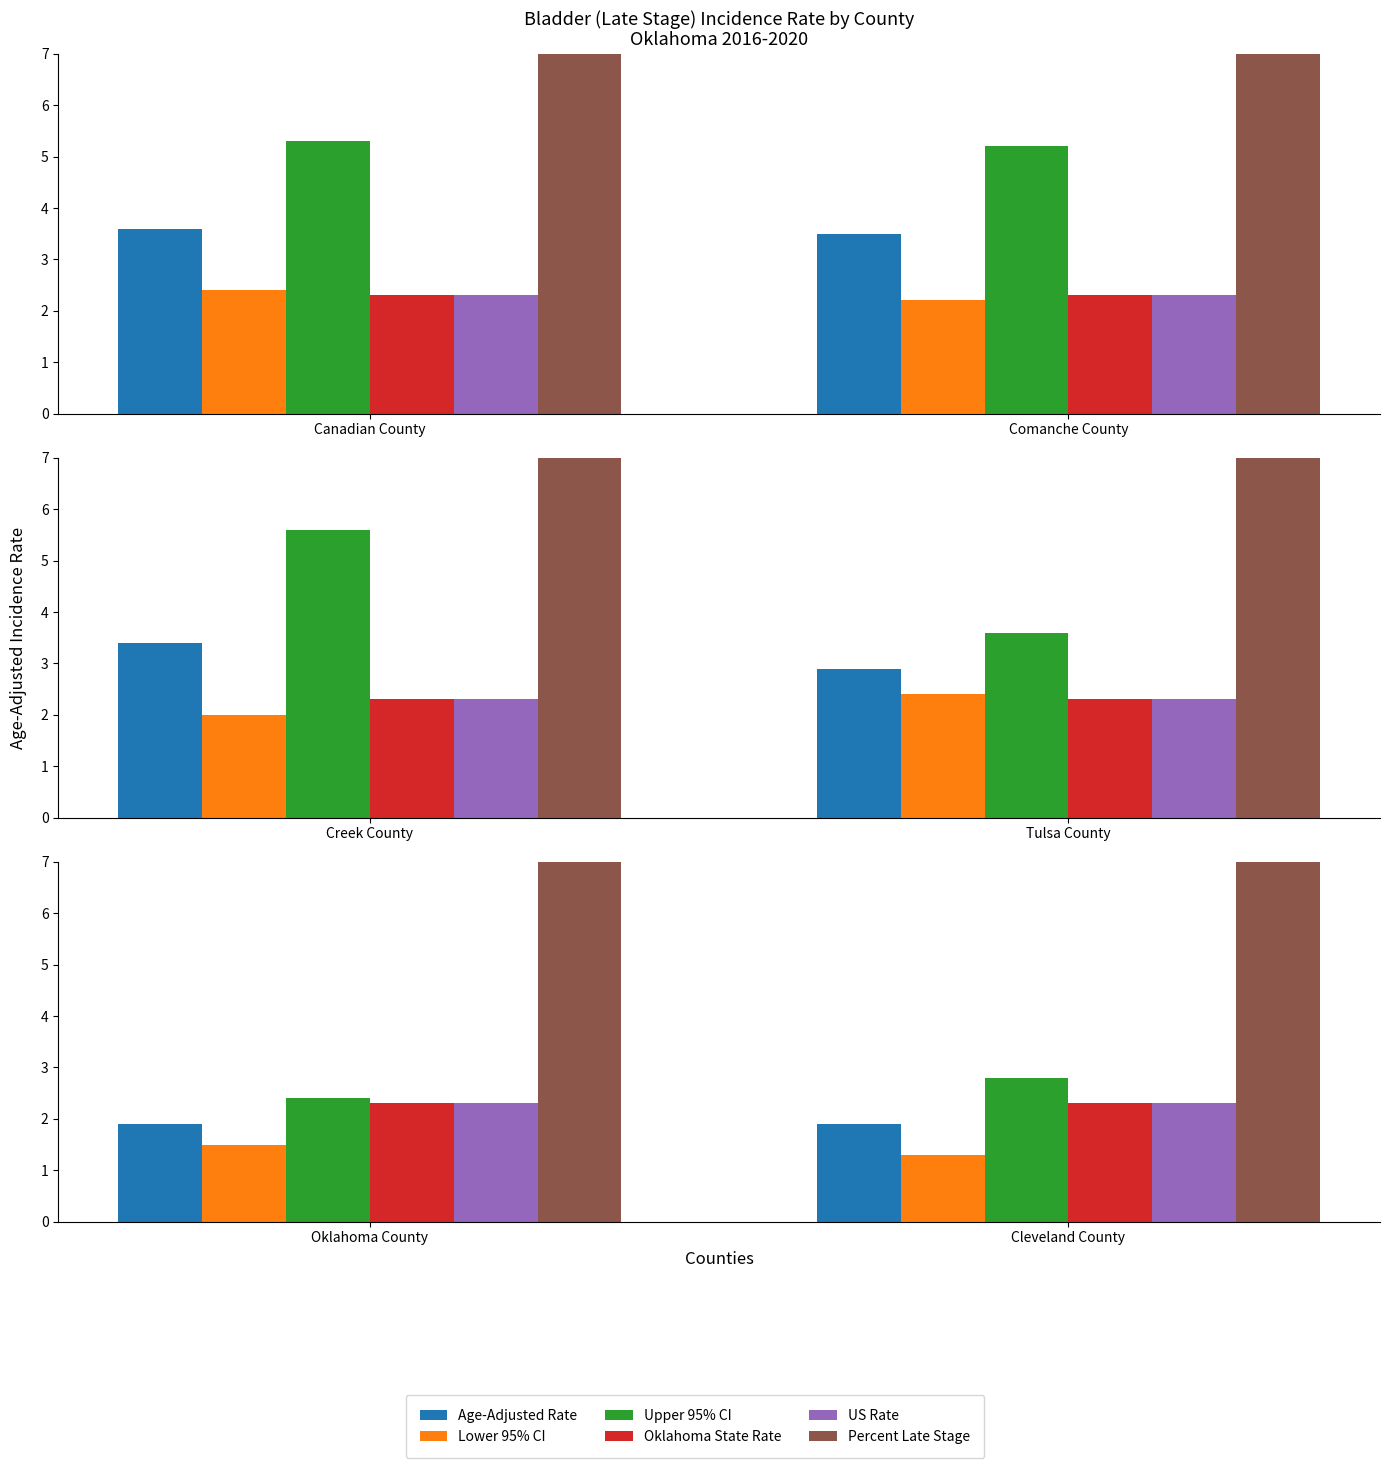

Which has a higher value, Oklahoma County or Cleveland County?

Oklahoma County